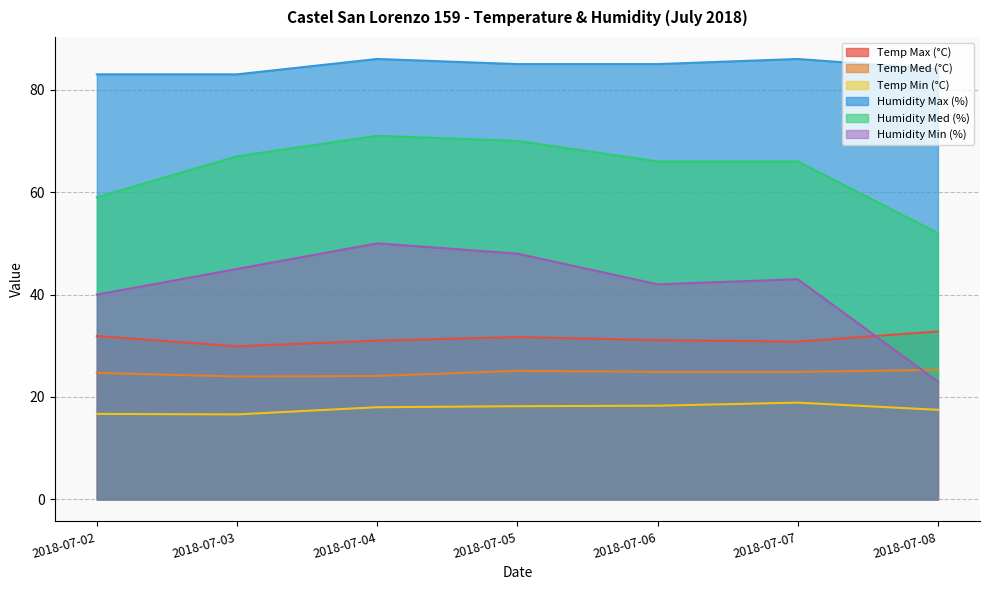

At how many categories does at least one series exceed 55?

7